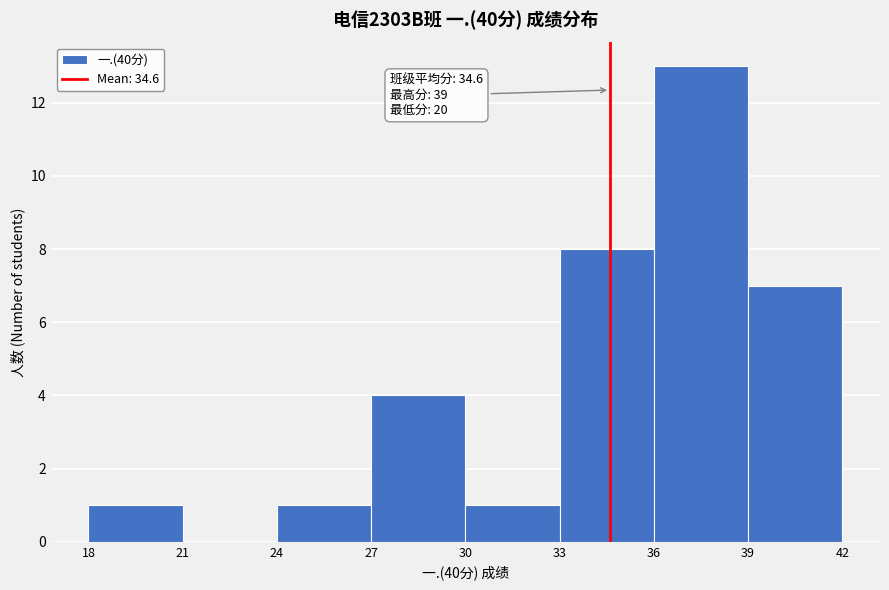

Over which range of the x-axis is the bar tallest?

36 to 39